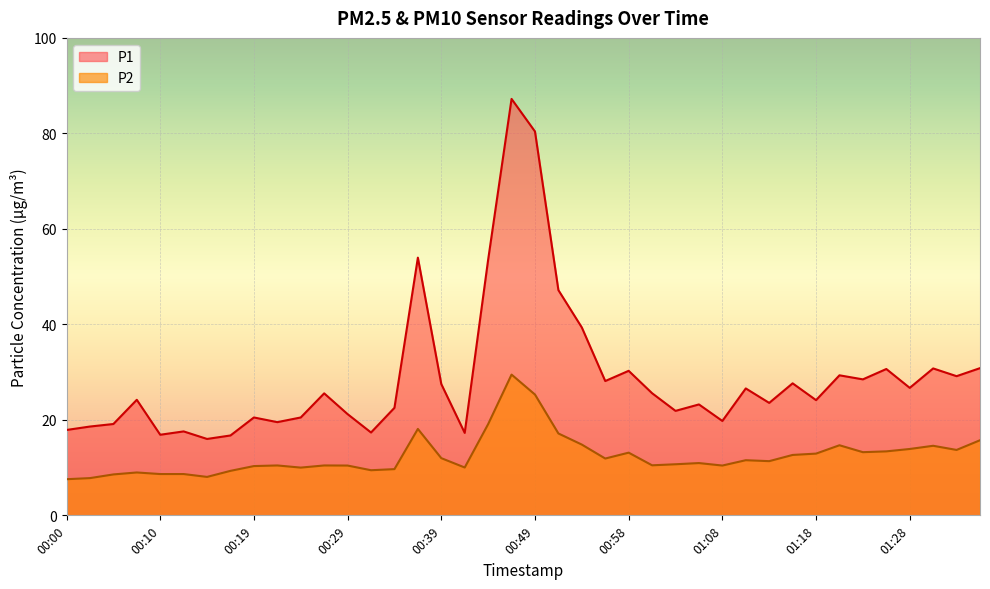

Which series has the largest range (max minus min)?

P1